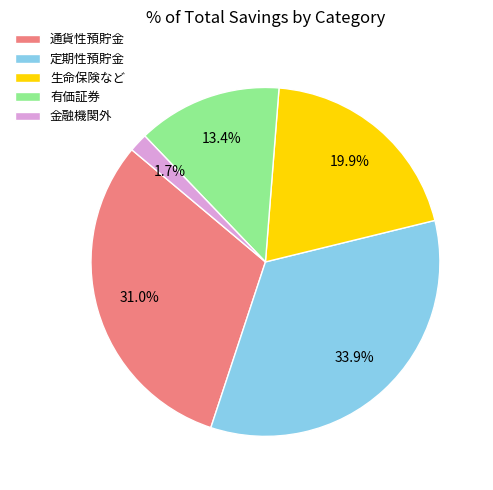

To the nearest percent, what percentage of the pie is 有価証券?

13%